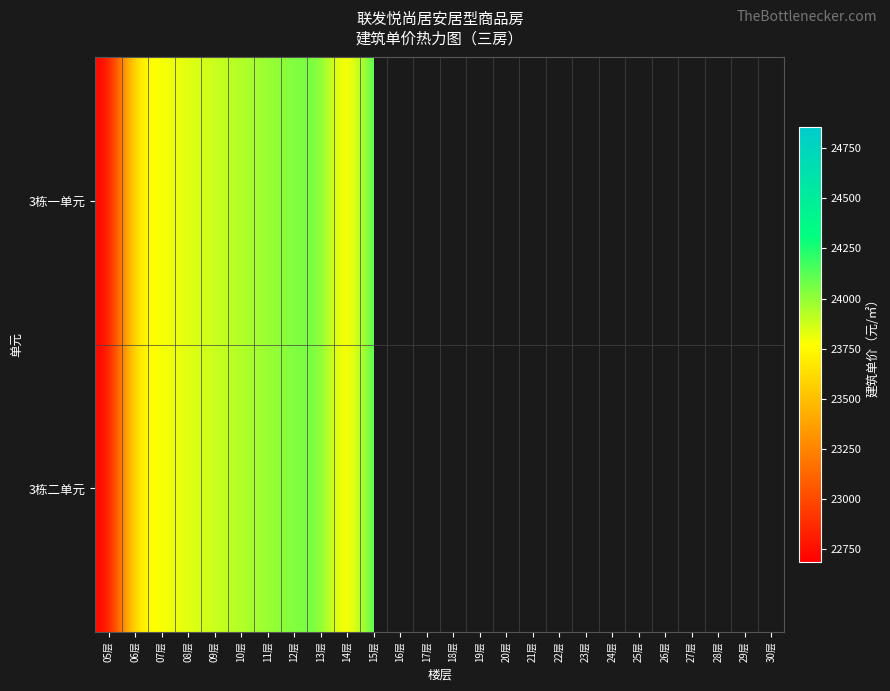

How many distinct data groups are displayed?

2